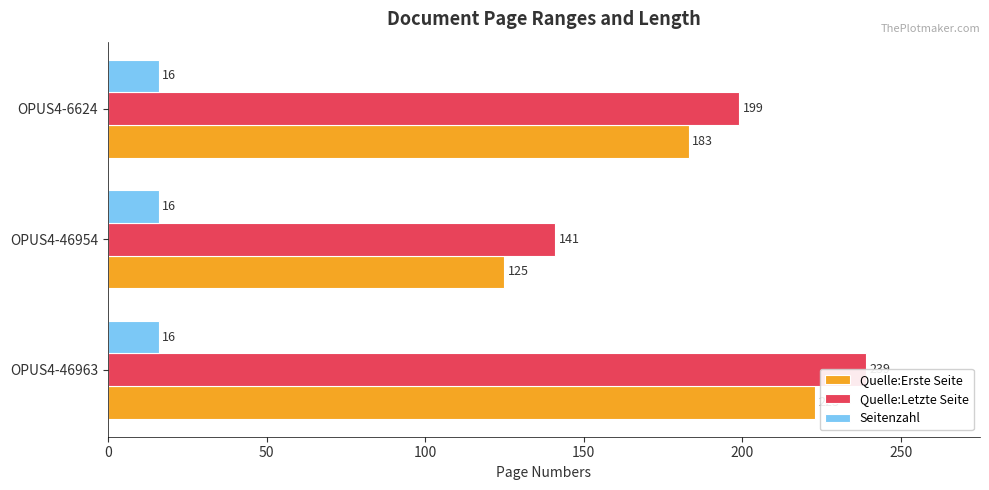

What is the difference between the maximum and minimum values in the Quelle:Letzte Seite series?

98.0